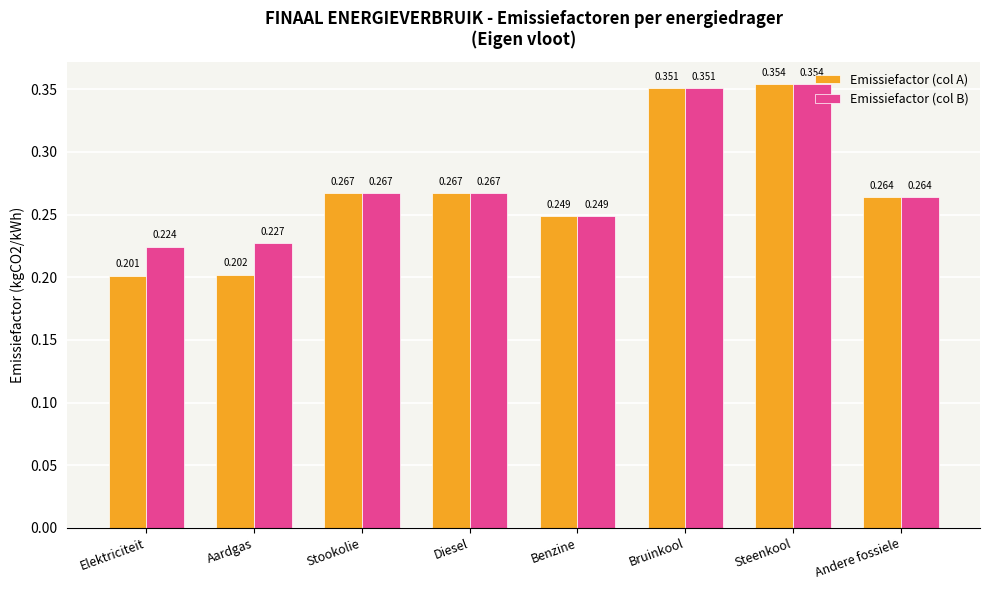

Which series has the widest spread of values?

Emissiefactor (col A)